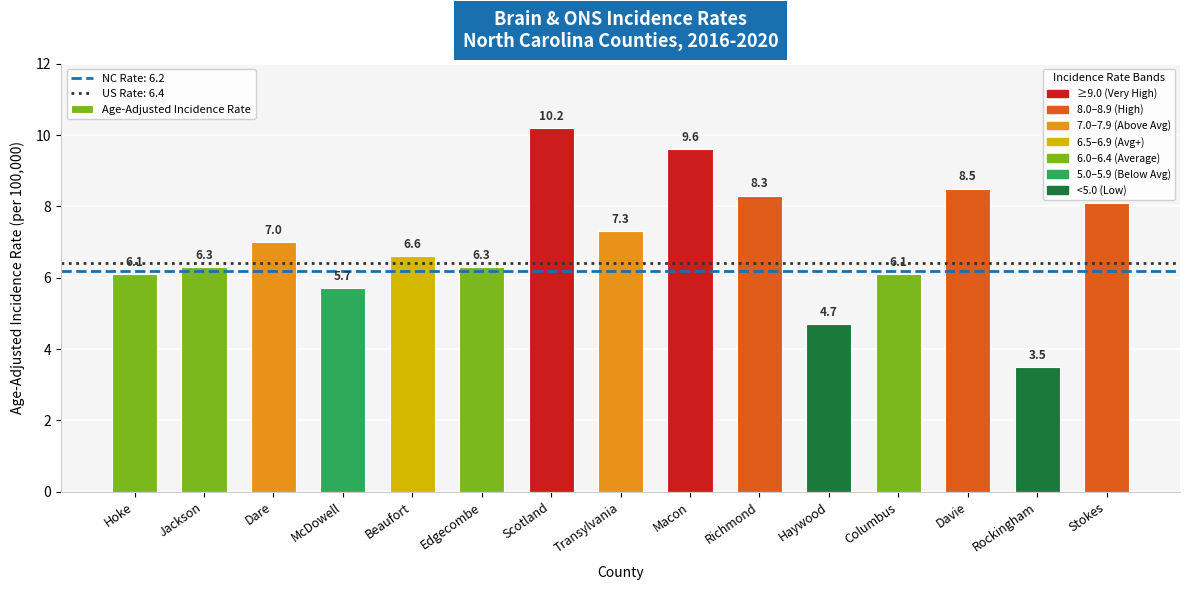

Reading left to right, transcribe all the data shown in this chart.

Hoke=6.1	Jackson=6.3	Dare=7.0	McDowell=5.7	Beaufort=6.6	Edgecombe=6.3	Scotland=10.2	Transylvania=7.3	Macon=9.6	Richmond=8.3	Haywood=4.7	Columbus=6.1	Davie=8.5	Rockingham=3.5	Stokes=8.1